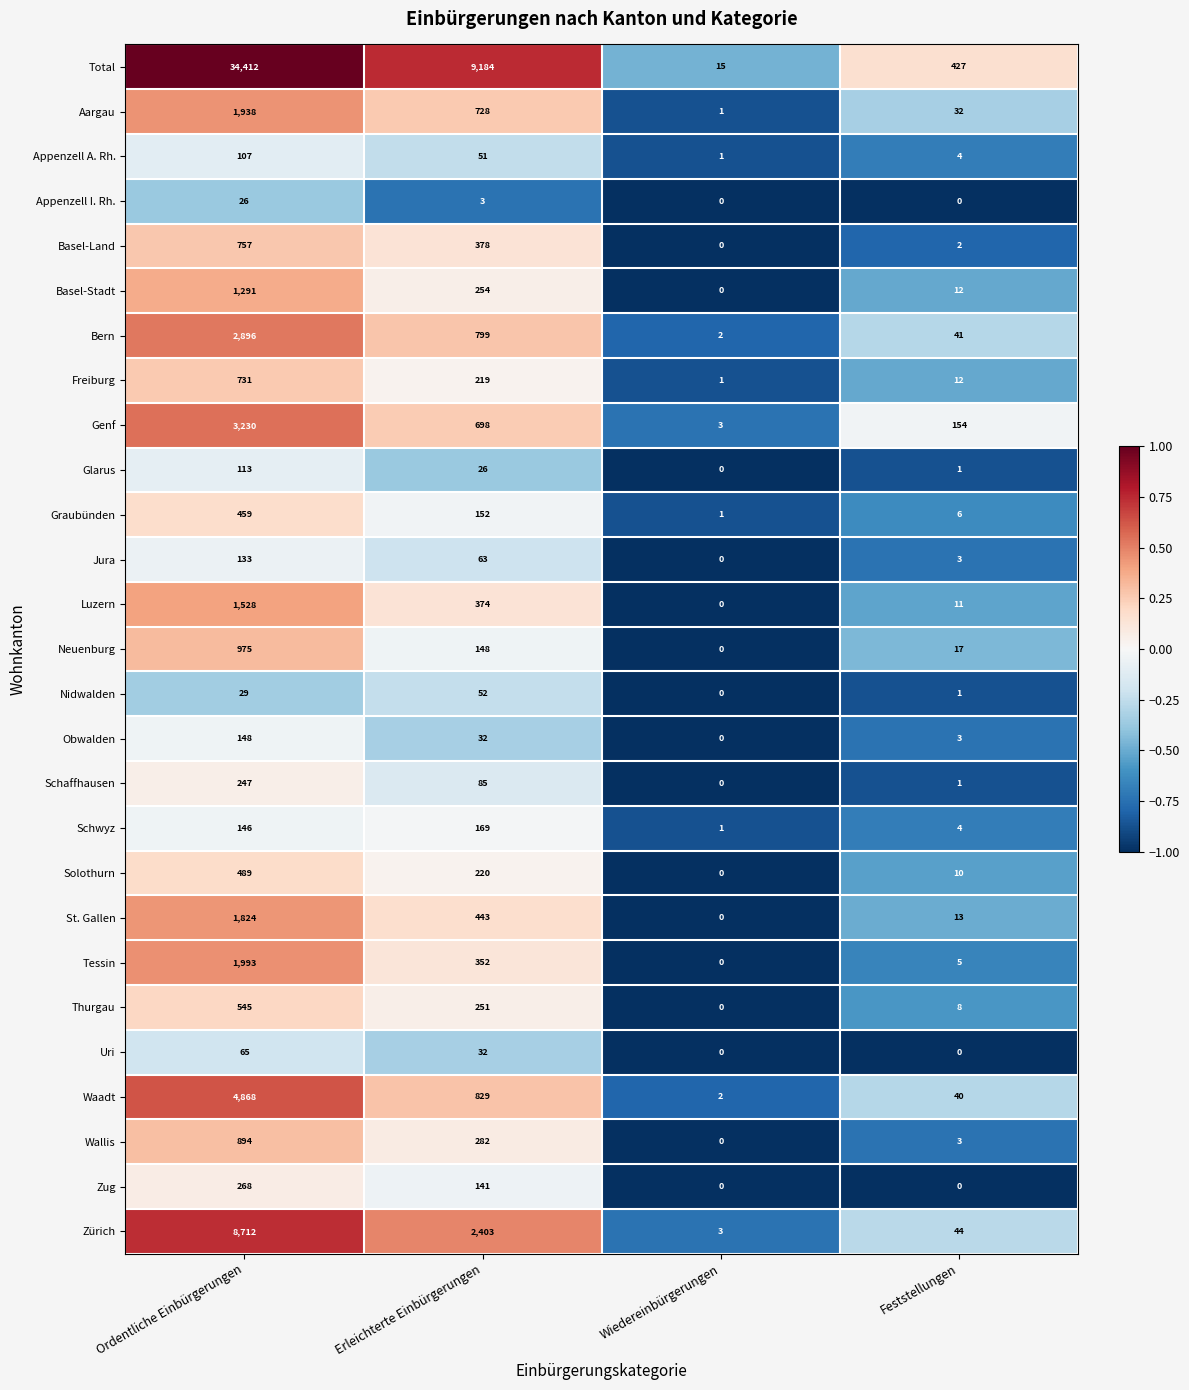

Rank the categories by Solothurn value from highest to lowest.

Ordentliche Einbürgerungen, Erleichterte Einbürgerungen, Feststellungen, Wiedereinbürgerungen